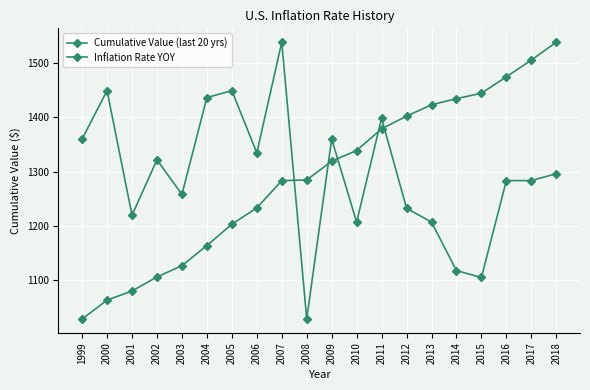

Does the chart have visible grid lines?

Yes